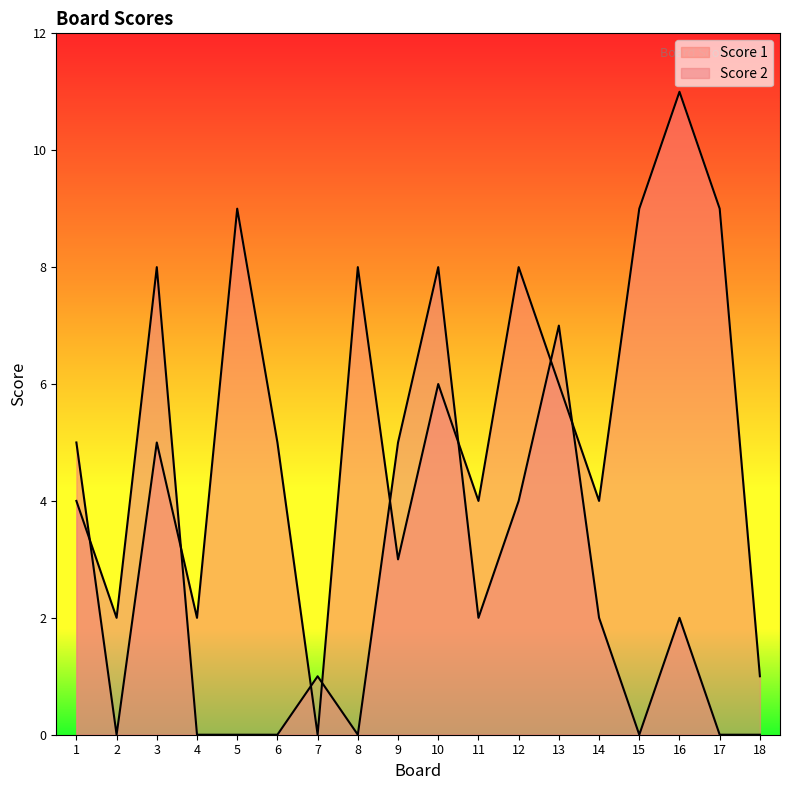

Which series changed the most between 10 and 16?

Score 2